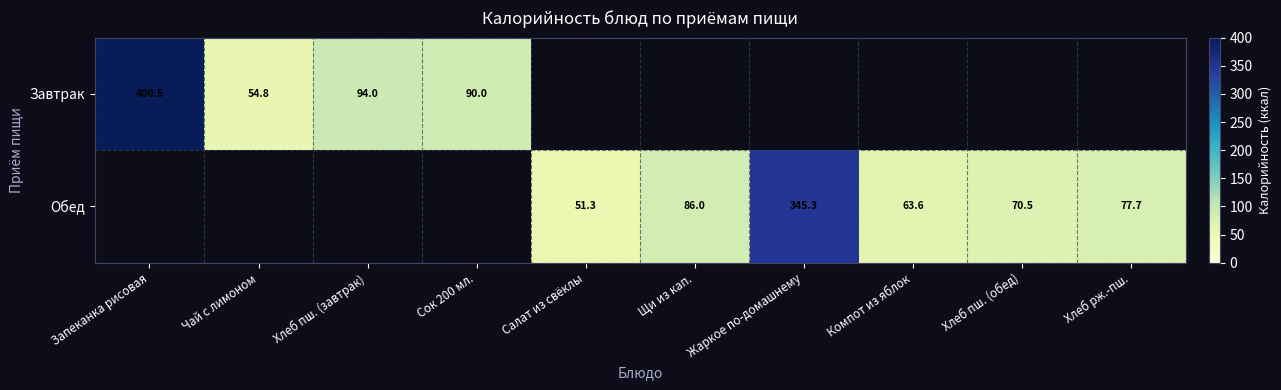

Is it true that Завтрак equals 54.8 at Чай с лимоном?

True